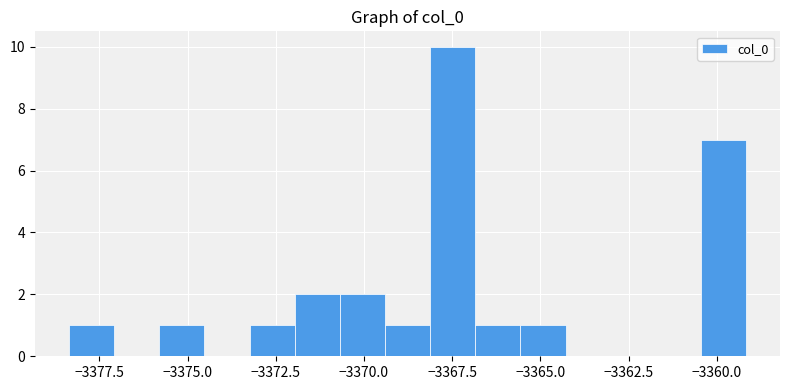

Around what value on the x-axis is the tallest bar? Give the approximate position of its centre, as read against the axis.

-3367.5